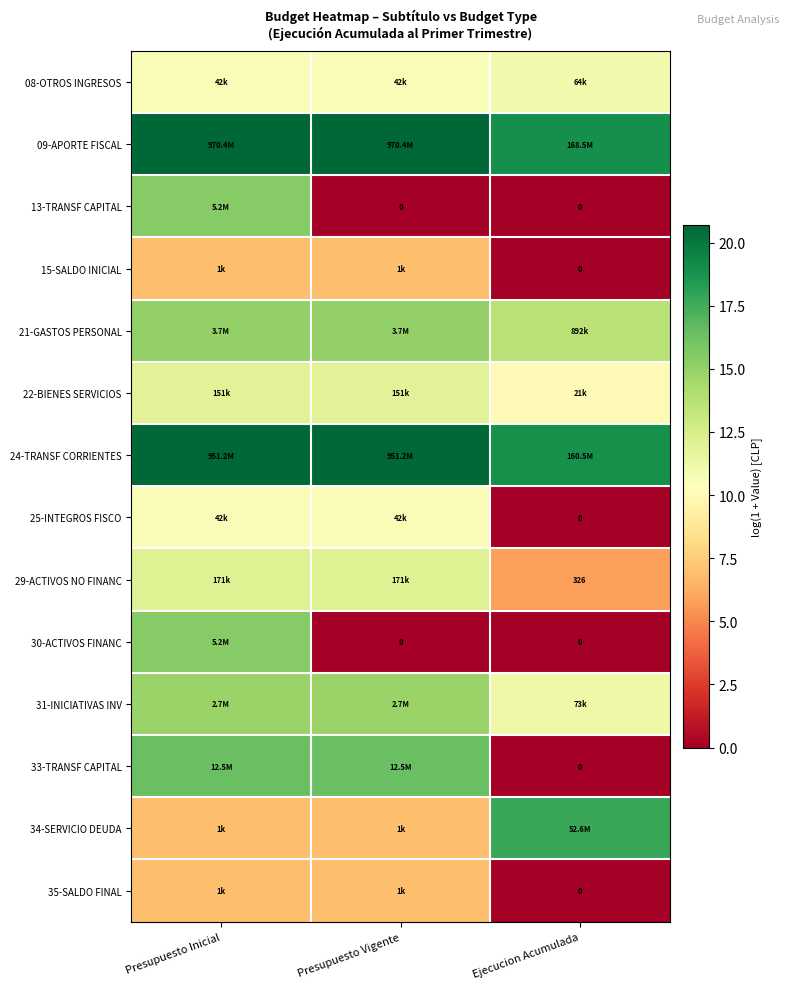

List the series in order of their peak value, highest first.

09-APORTE FISCAL, 24-TRANSF CORRIENTES, 34-SERVICIO DEUDA, 33-TRANSF CAPITAL, 13-TRANSF CAPITAL, 30-ACTIVOS FINANC, 21-GASTOS PERSONAL, 31-INICIATIVAS INV, 29-ACTIVOS NO FINANC, 22-BIENES SERVICIOS, 08-OTROS INGRESOS, 25-INTEGROS FISCO, 15-SALDO INICIAL, 35-SALDO FINAL